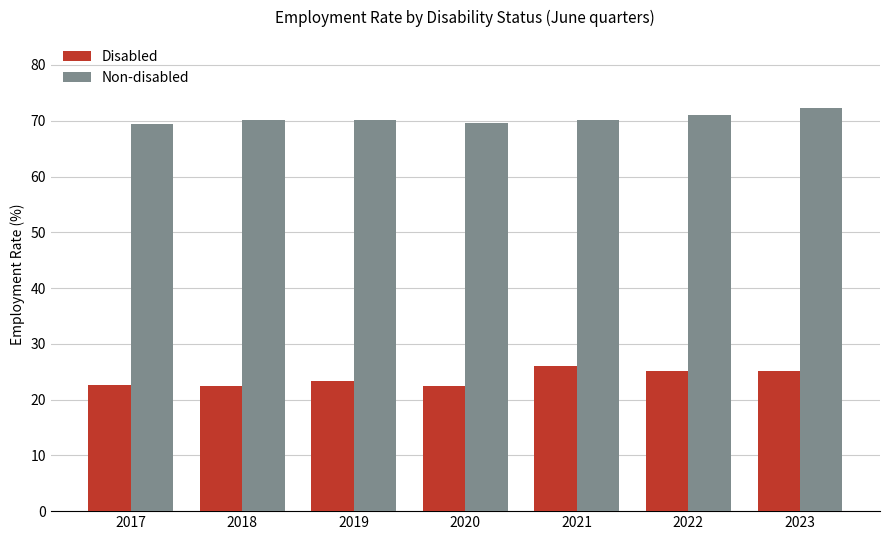

Where does the Disabled series first go above 23?

2019